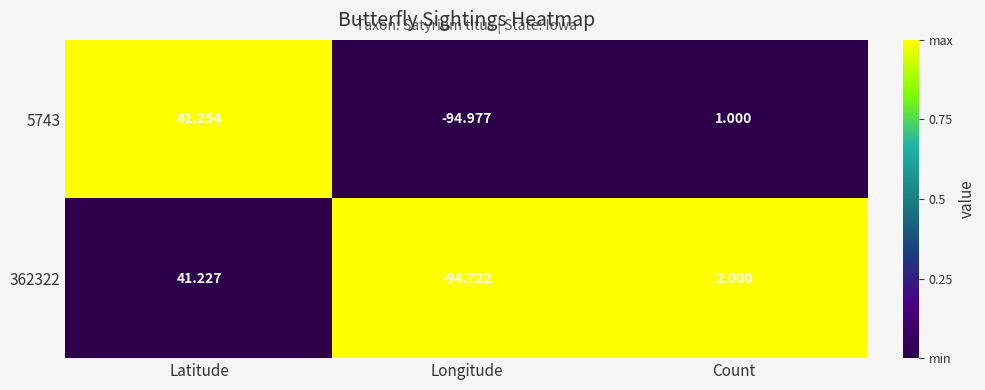

Rank the series by their maximum value, from lowest to highest.

362322, 5743